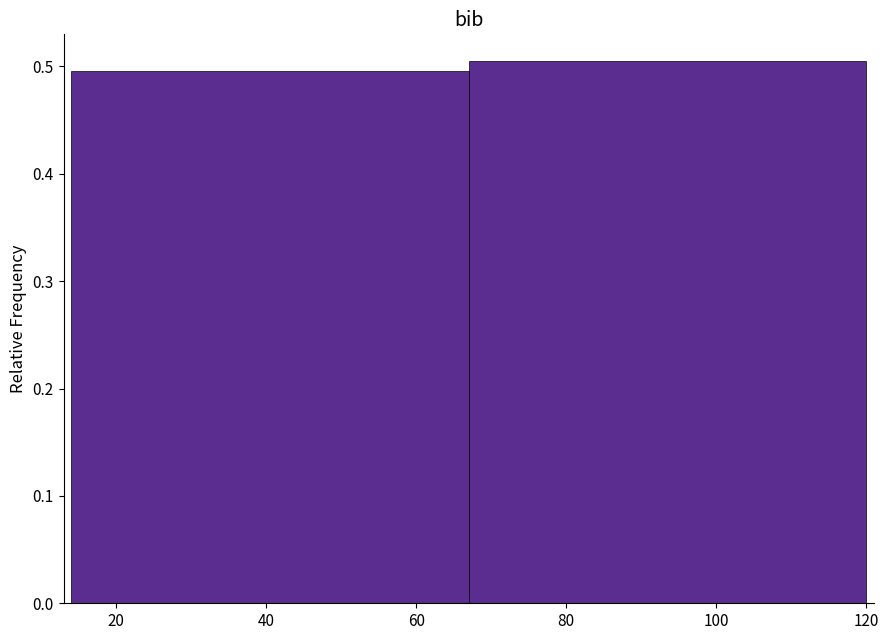

Reading left to right, list every bar in this chart as the range it spans on the x-axis followed by its height. Neither the bar edges nor the heights are printed on the chart, so give them approximately, as read against the axes.

14 to 67: 0.5
67 to 120: 0.5